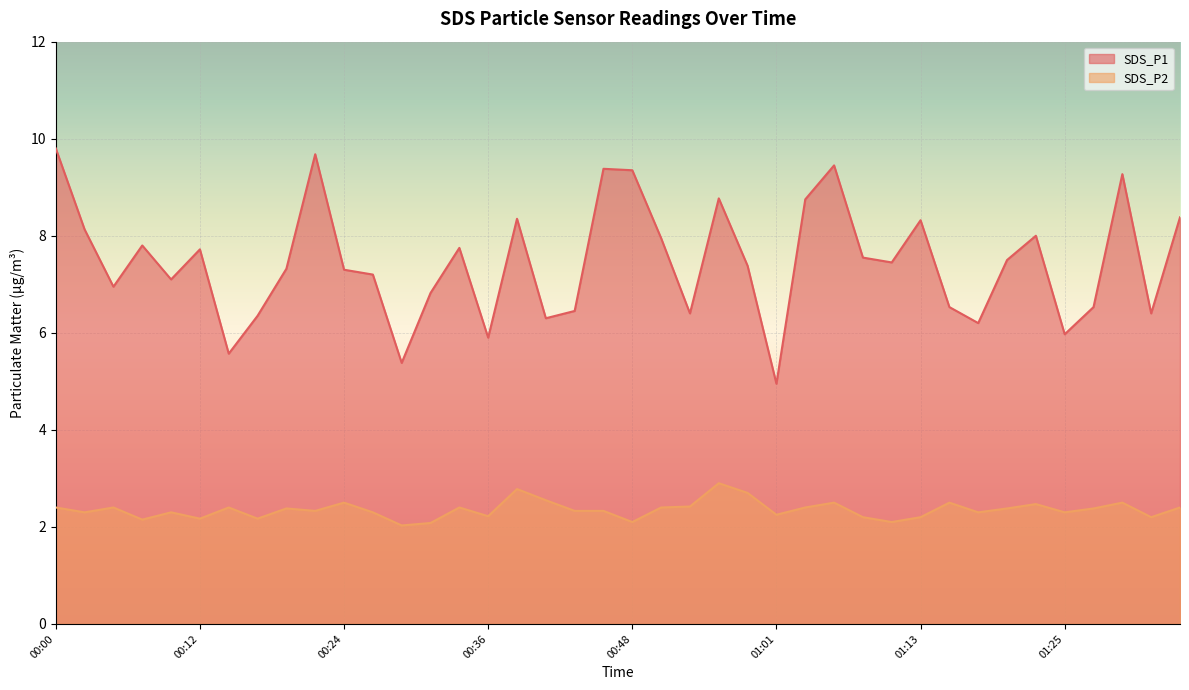

The value of SDS_P2 at 00:12 is 2.2. True or false?

True